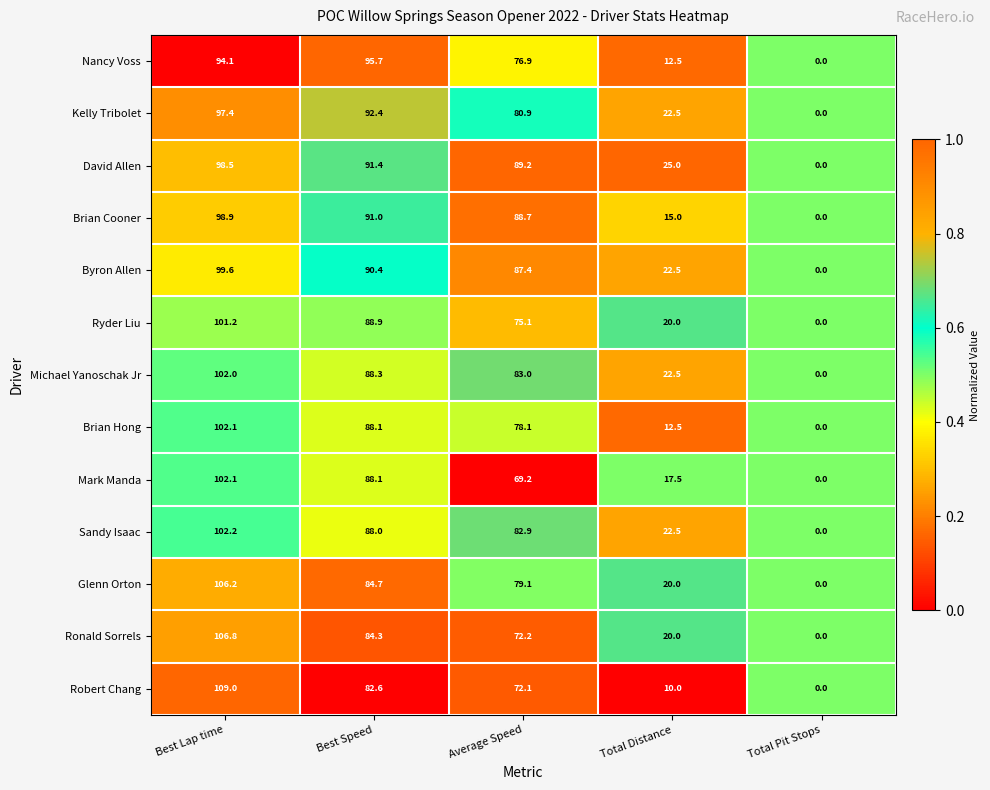

Which series changed the most between Best Speed and Total Pit Stops?

Nancy Voss